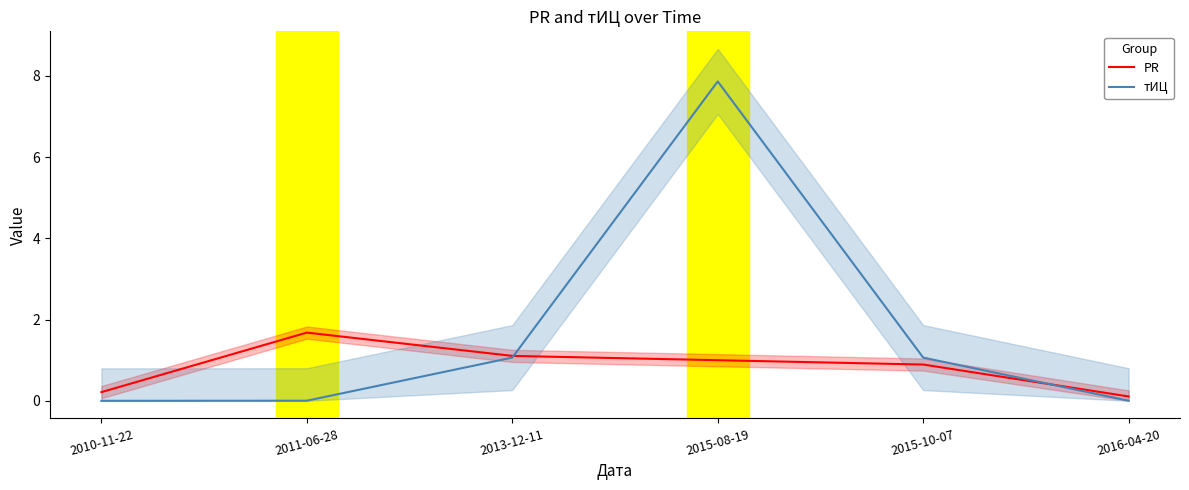

What is the difference between the PR values at 2011-06-28 and 2015-10-07?

0.8